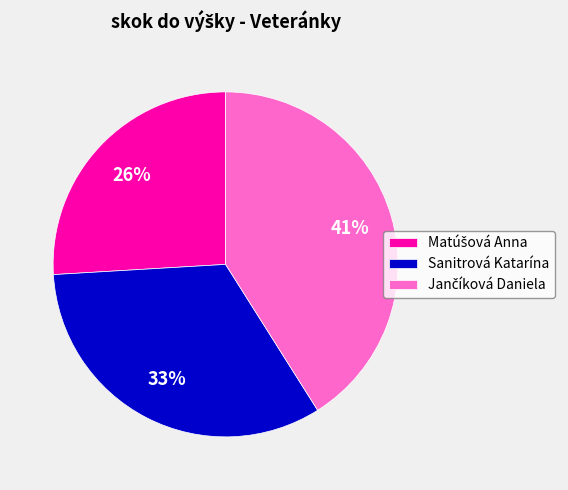

Does any single category account for the majority?

No